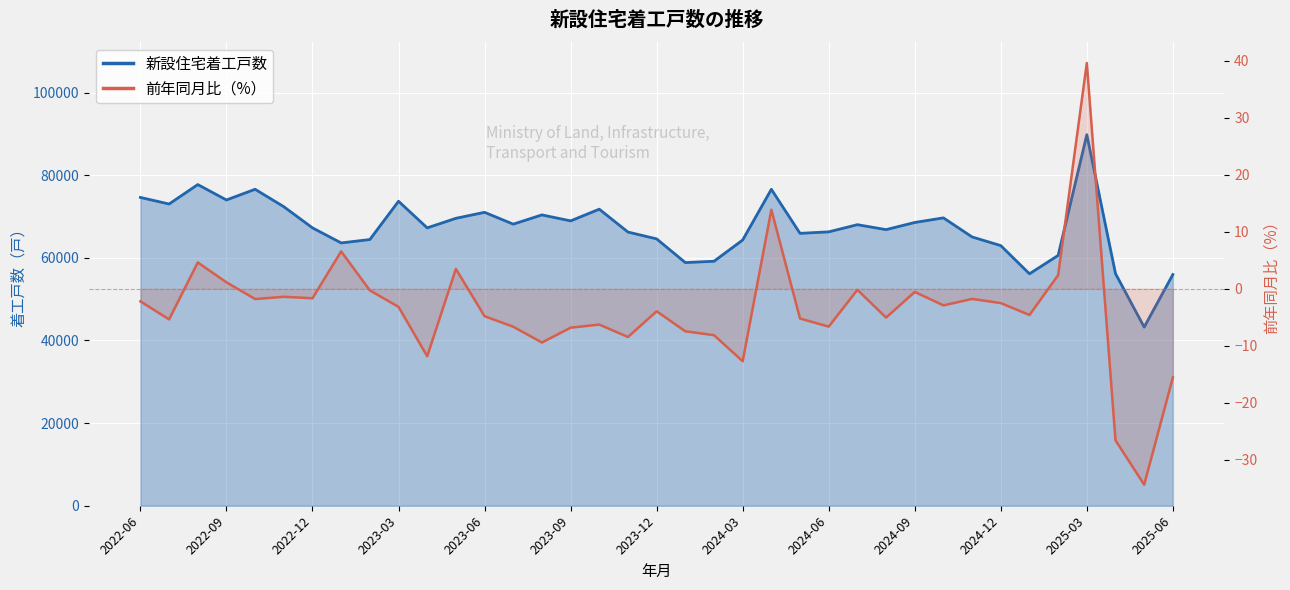

How many interior local valleys does the 新設住宅着工戸数 series have?

11